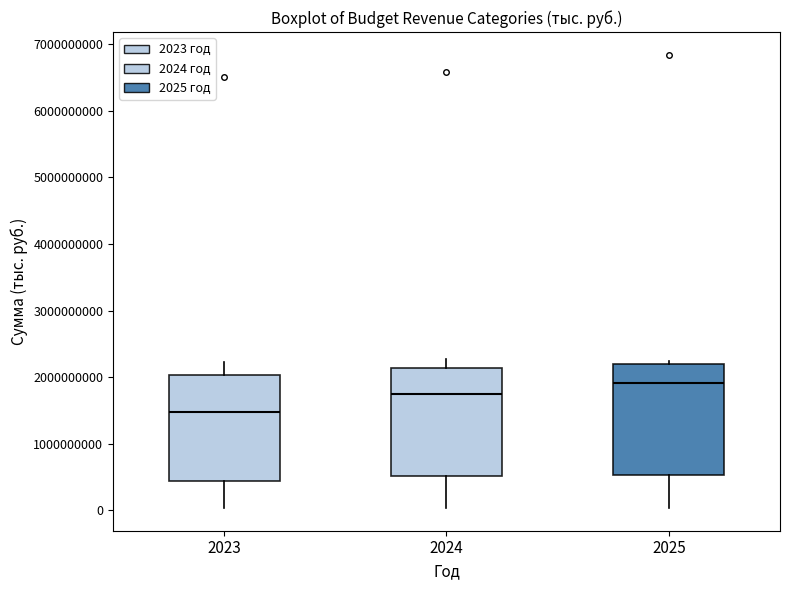

Reading left to right, read every box against the y-axis: the position of its median line, the range the box covers, and the ends of its whiskers. The values are not printed on the chart, so give them approximately, as read against the axis.

2023: median 1500000000, box 400000000 to 2000000000, whiskers 0 to 2200000000
2024: median 1700000000, box 500000000 to 2100000000, whiskers 0 to 2300000000
2025: median 1900000000, box 500000000 to 2200000000, whiskers 0 to 2200000000 (just above the box's upper edge)